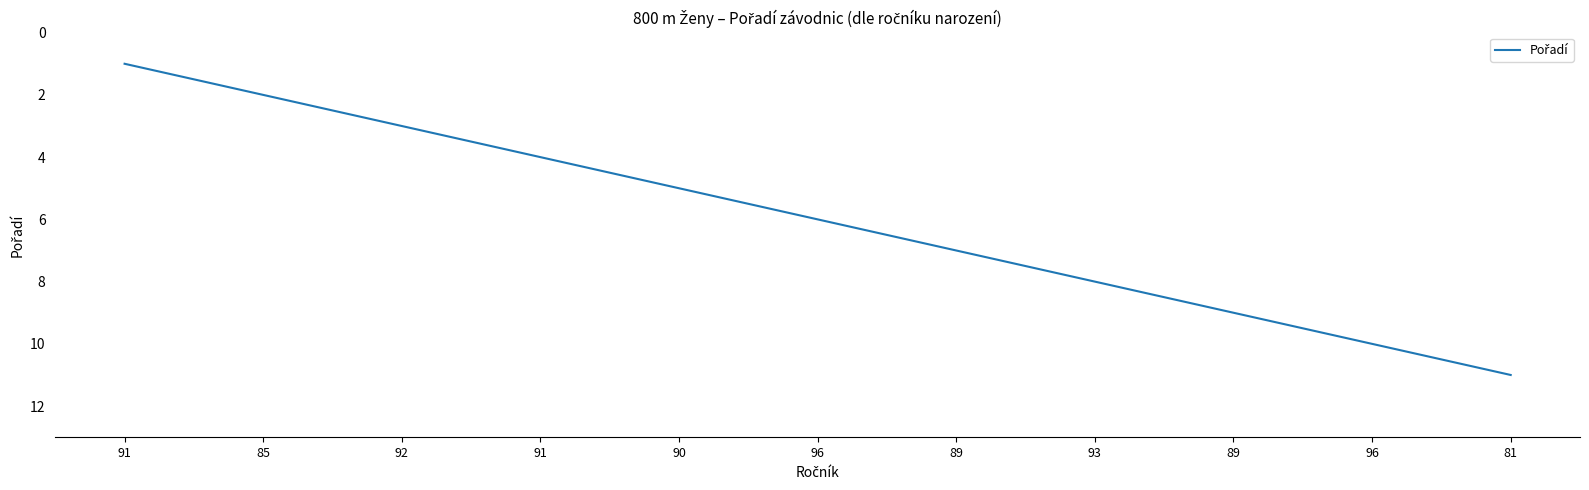

Reading left to right, list all the values displayed in this chart.

91=1	85=2	92=3	91=4	90=5	96=6	89=7	93=8	89=9	96=10	81=11